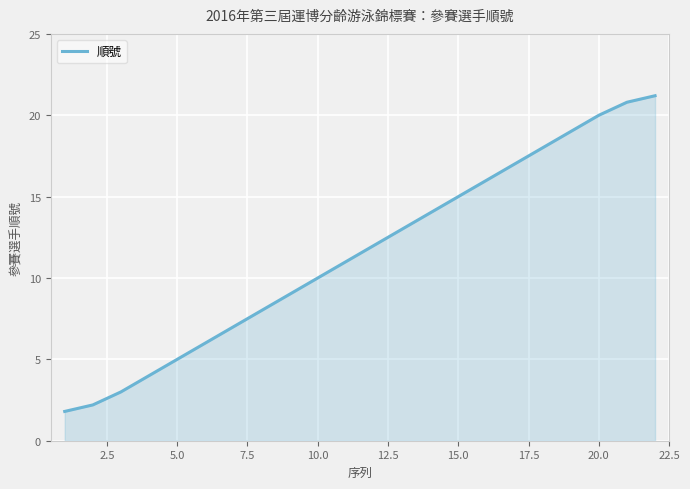

What is the maximum value shown in the chart?

21.2